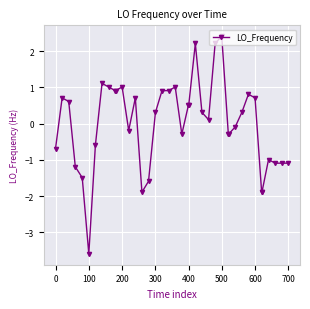

Reading left to right, transcribe all the data shown in this chart.

-0.7	0.7	0.6	-1.2	-1.5	-3.6	-0.6	1.1	1.0	0.9	0.9	1.0	-0.2	0.7	-1.9	-1.6	0.3	0.9	0.9	1.0	-0.3	0.5	0.5	2.2	0.3	0.1	2.2	2.4	-0.3	-0.3	-0.1	0.3	0.8	0.7	-1.9	-1.9	-1.0	-1.1	-1.1	-1.1